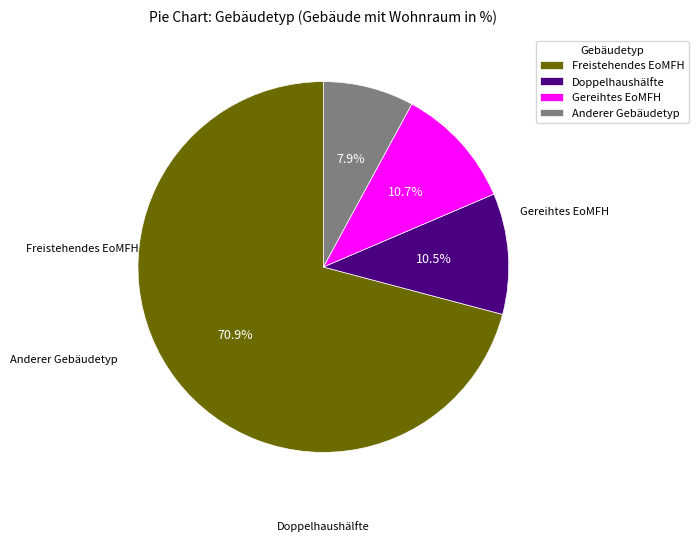

Between Gereihtes EoMFH and Freistehendes EoMFH, which is larger?

Freistehendes EoMFH